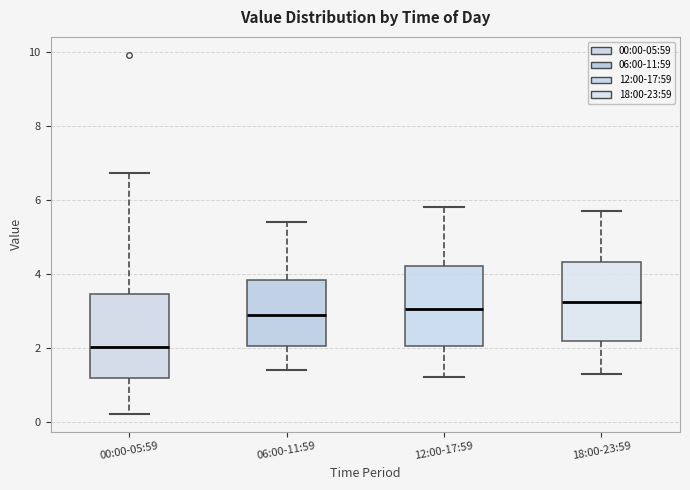

Which box's median line is the lowest?

00:00-05:59